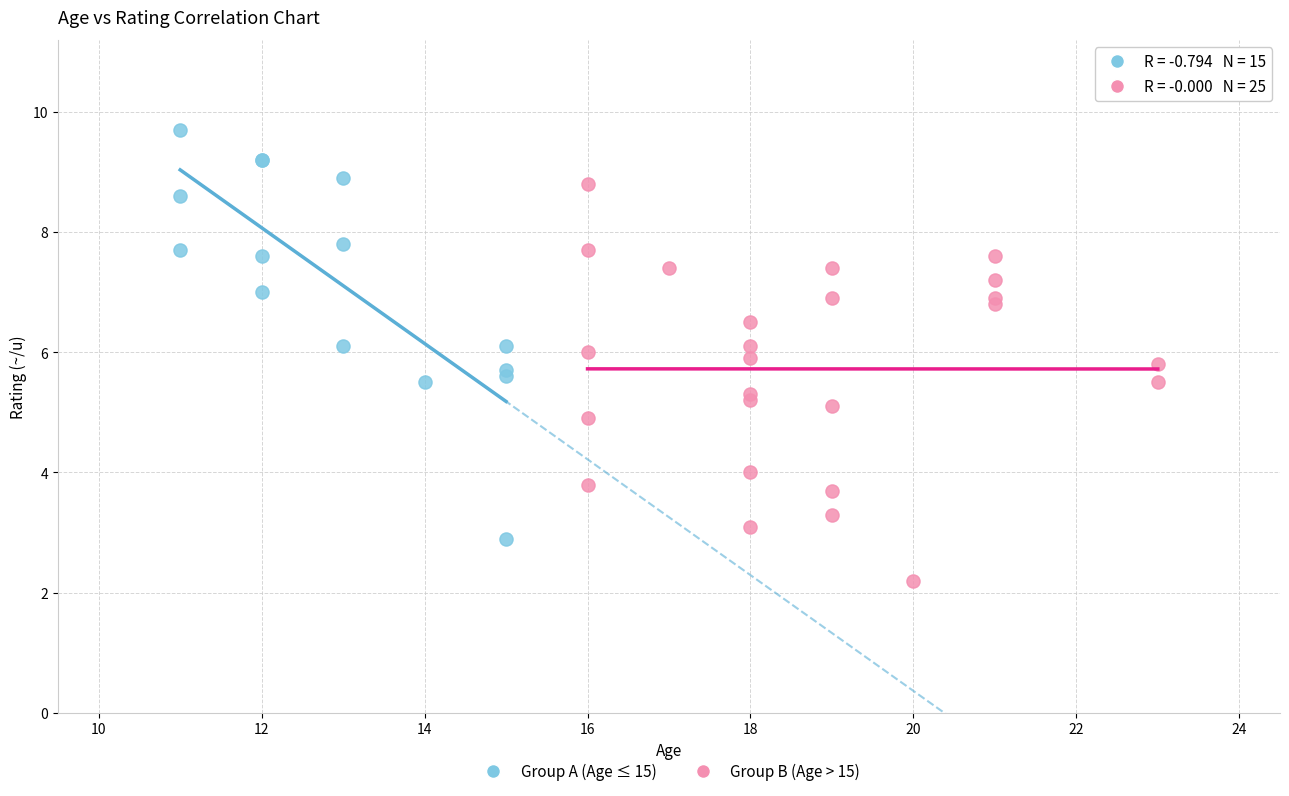

Which series contains the lowest Y value?

Group B (Age > 15)